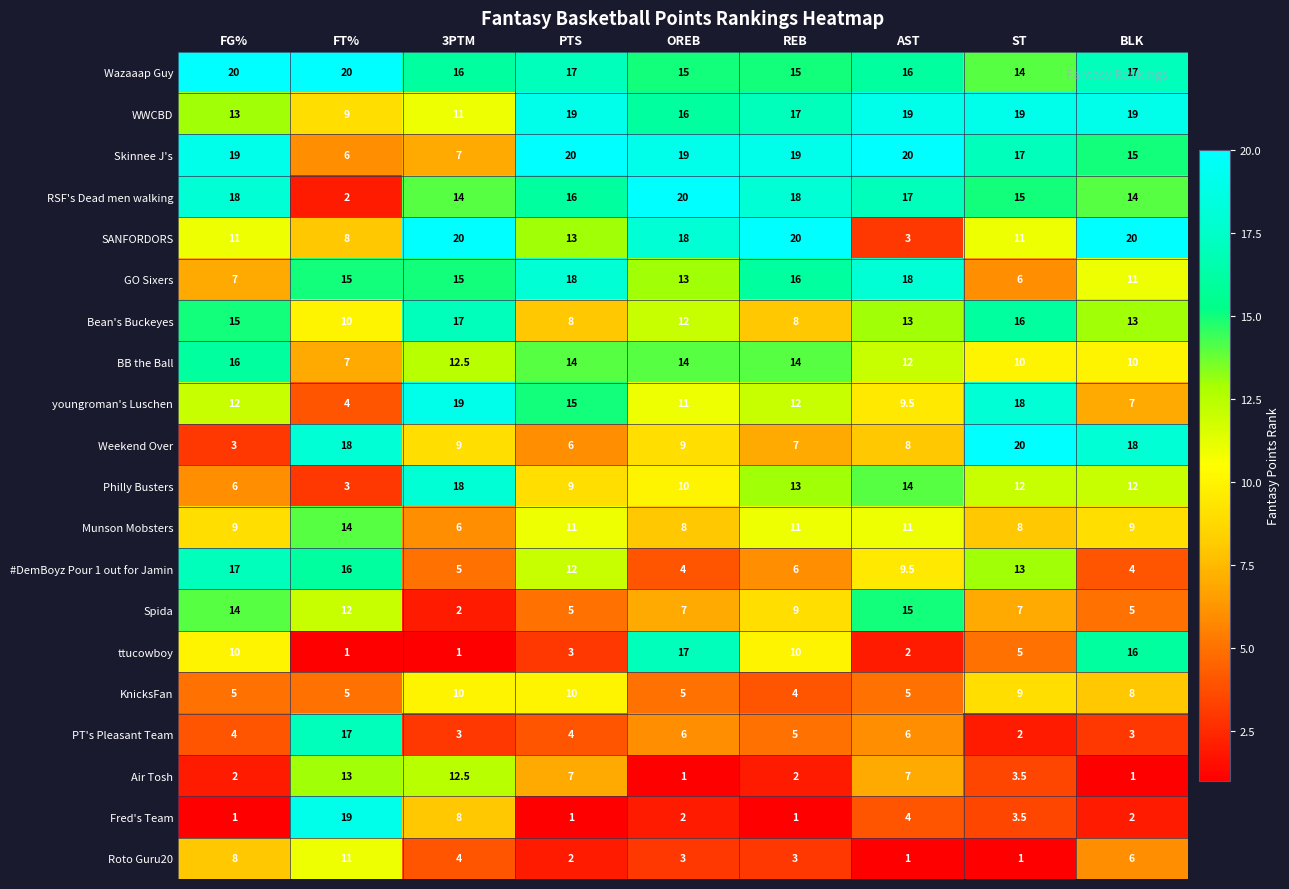

The value of RSF's Dead men walking at REB is 18.0. True or false?

True